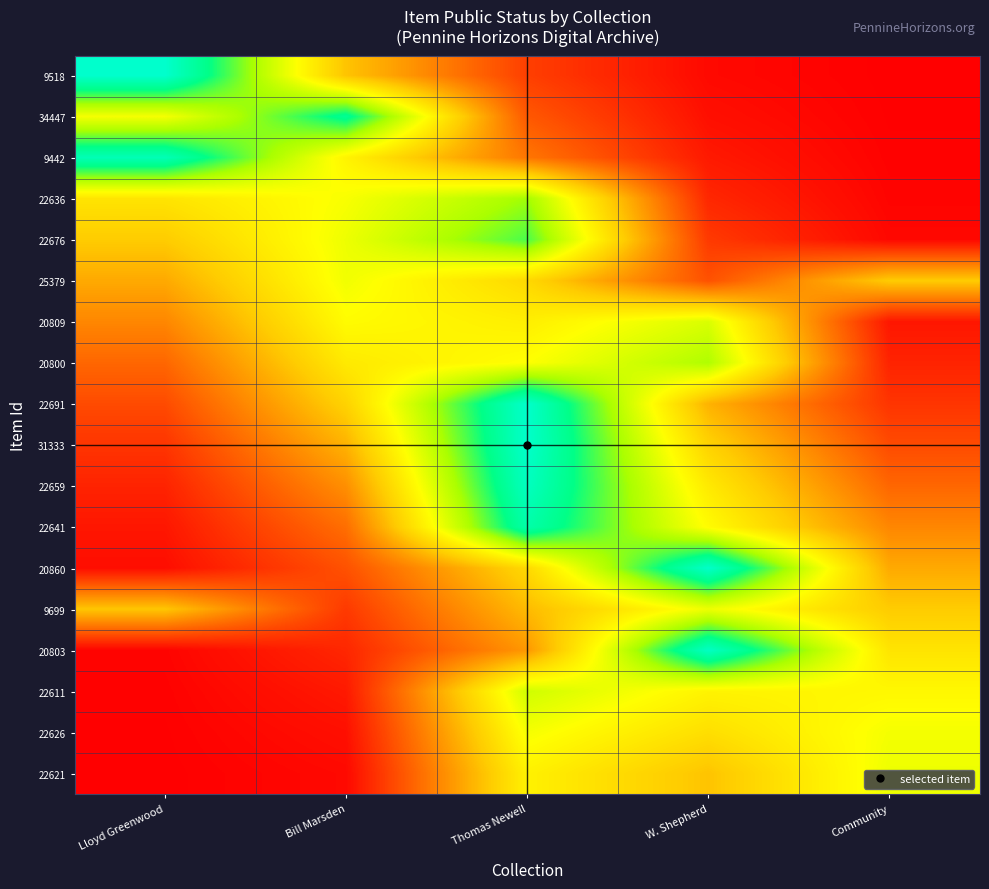

Count the number of categories in the chart.

5